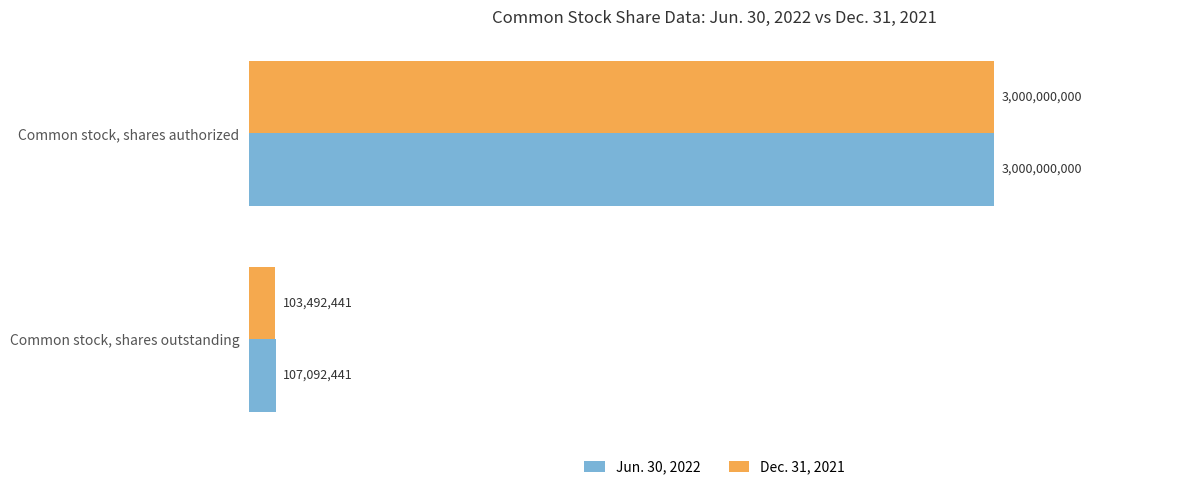

The value of Dec. 31, 2021 at Common stock, shares outstanding is 103492441. True or false?

True